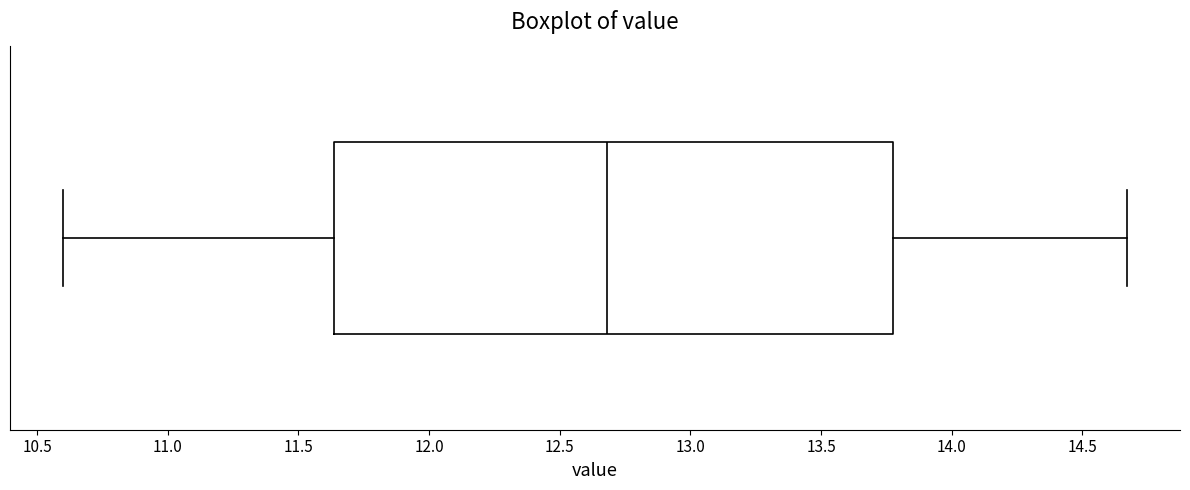

Read this box plot against the x-axis: the position of the median line, the range covered by the box, and the ends of both whiskers. The values are not printed on the chart, so give them approximately, as read against the axis.

median 12.70, box 11.65 to 13.80, whiskers 10.60 to 14.65